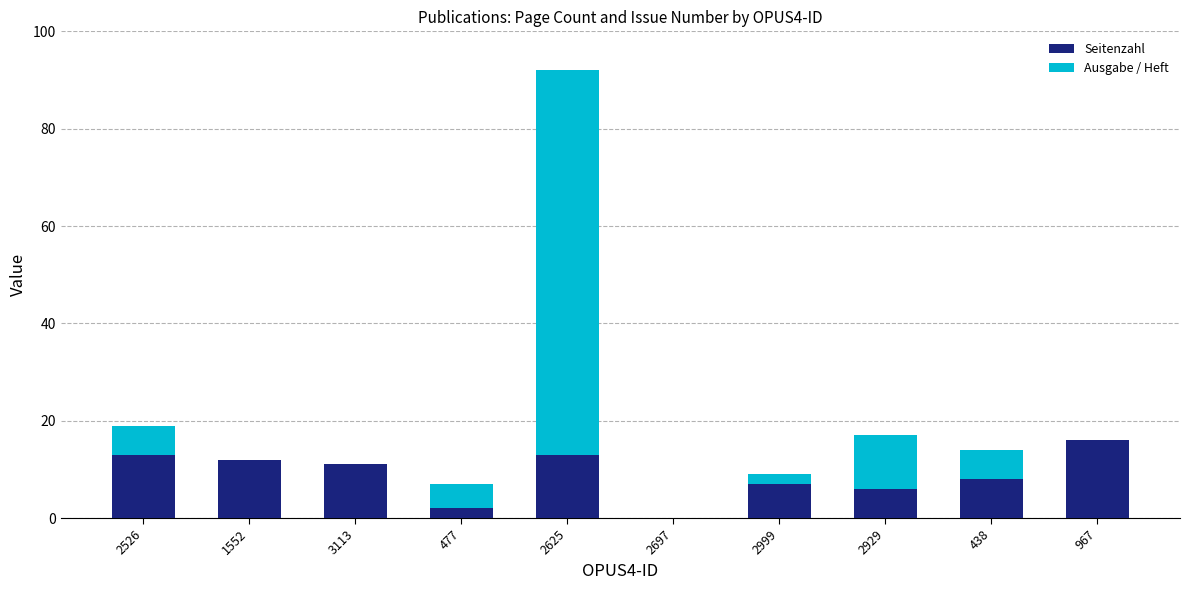

The value of Seitenzahl at 1552 is 12. True or false?

True